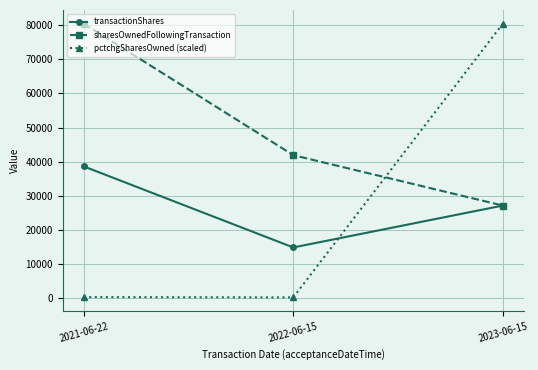

Where is sharesOwnedFollowingTransaction nearest to the value 53780?

2022-06-15